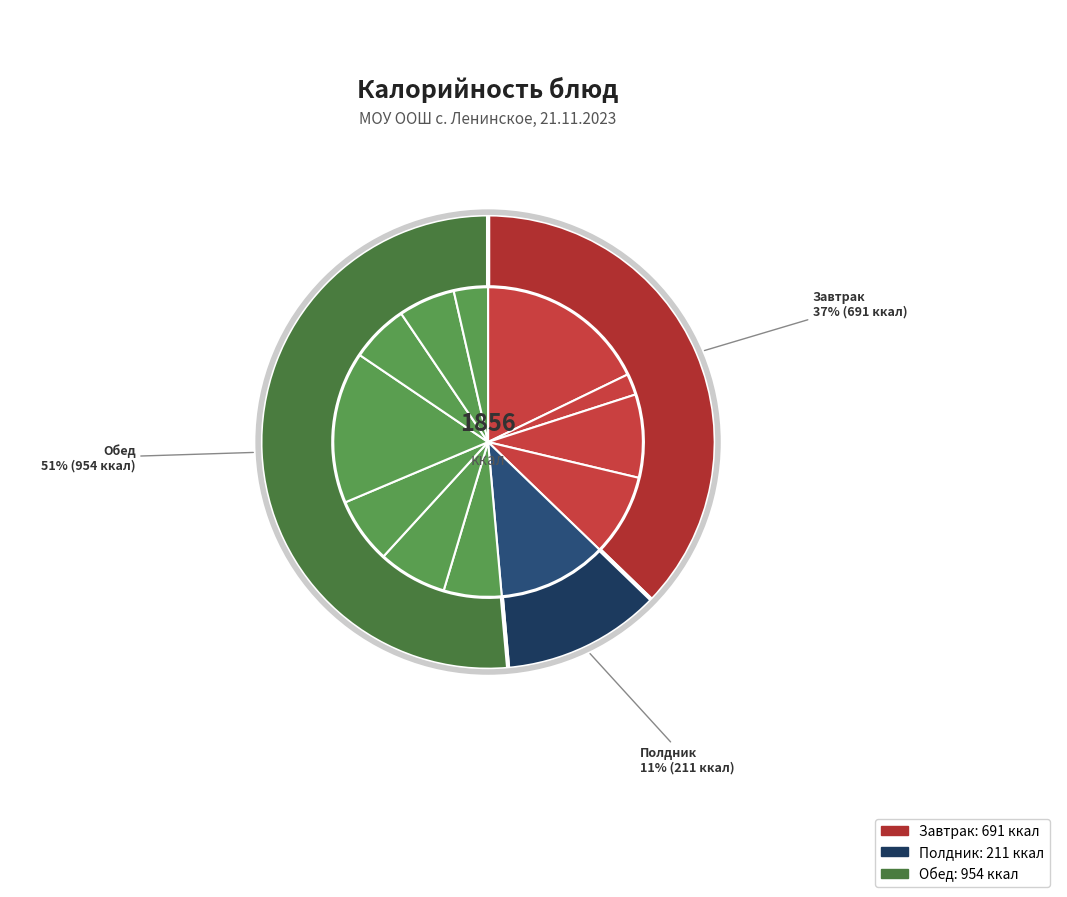

How many slices are in this pie chart?

12